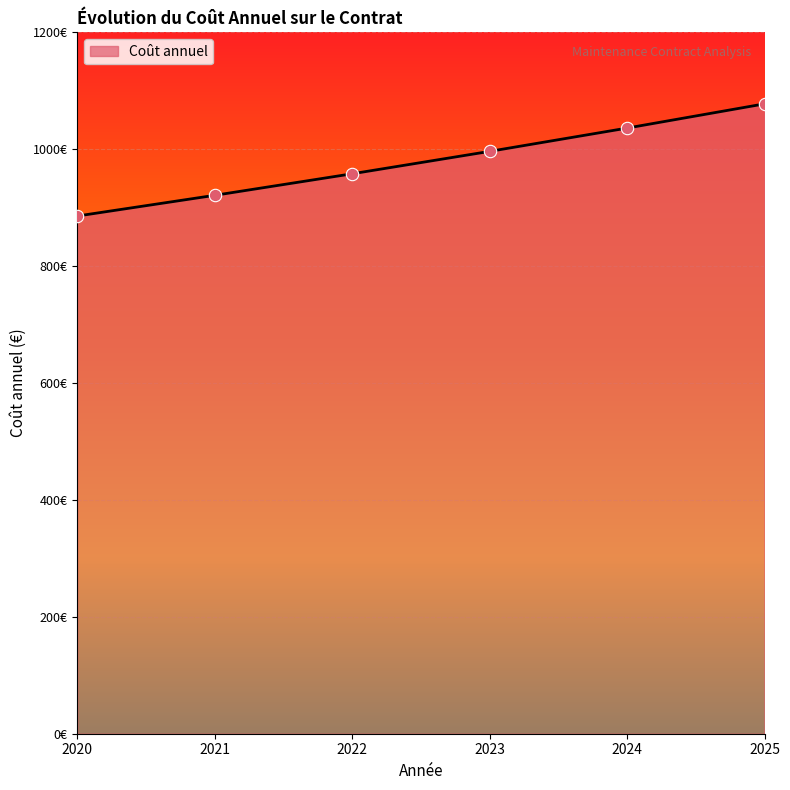

Which has a higher value, 2023 or 2022?

2023